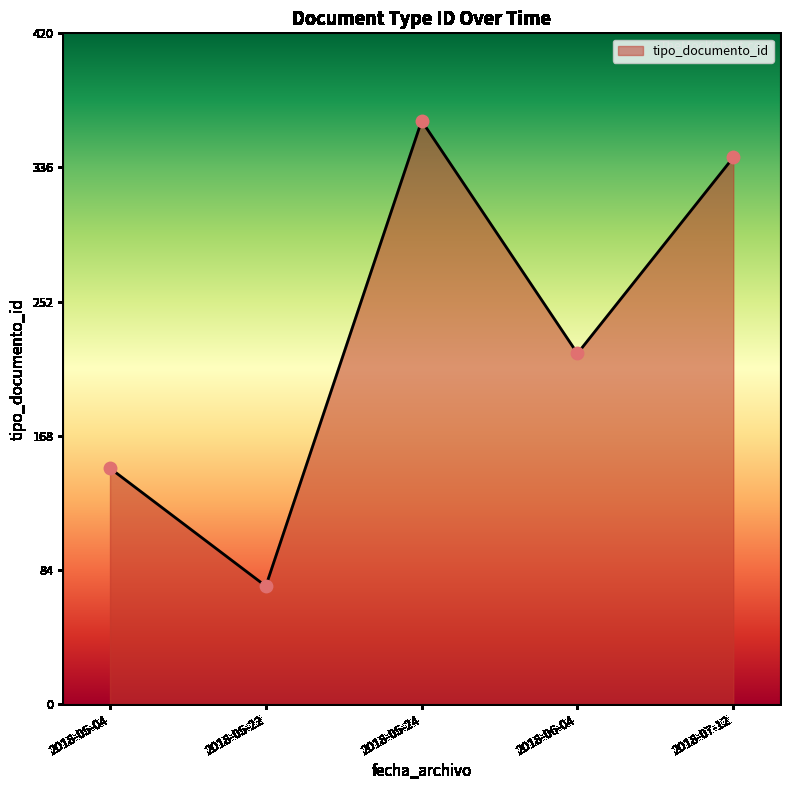

What is the change in value from 2018-05-04 to 2018-05-22?

-74